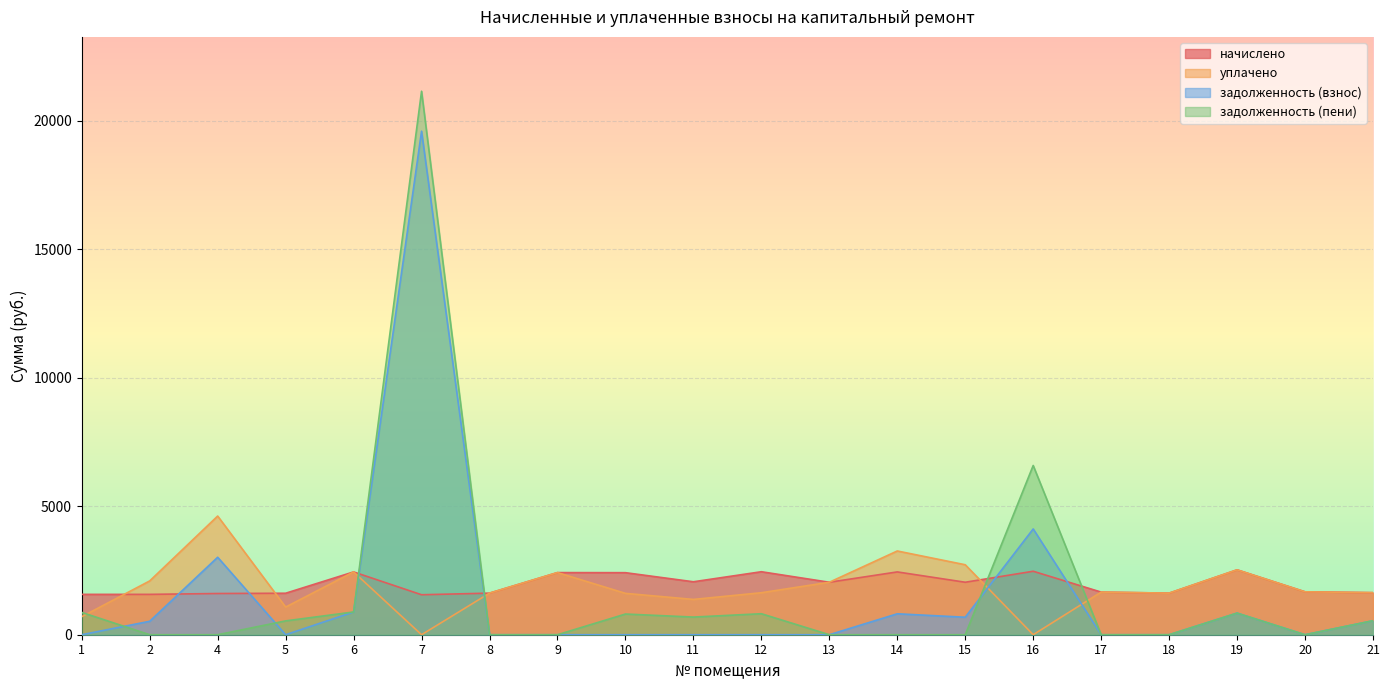

How many values in уплачено are above zero?

18